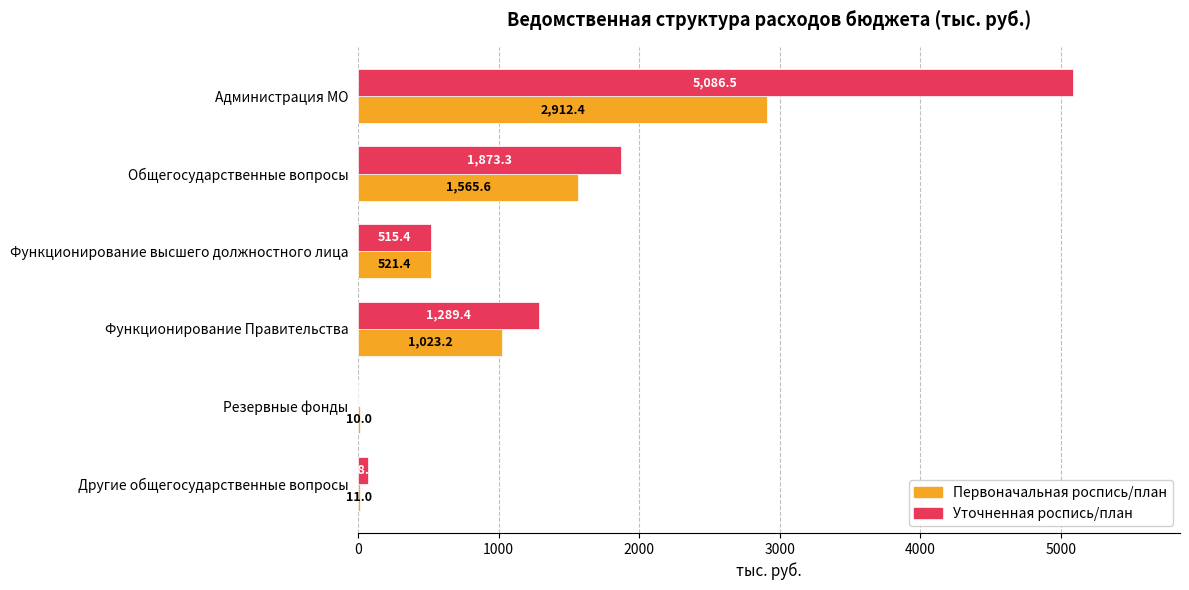

True or false: Уточненная роспись/план has a value of 515.4 at Функционирование высшего должностного лица.

True